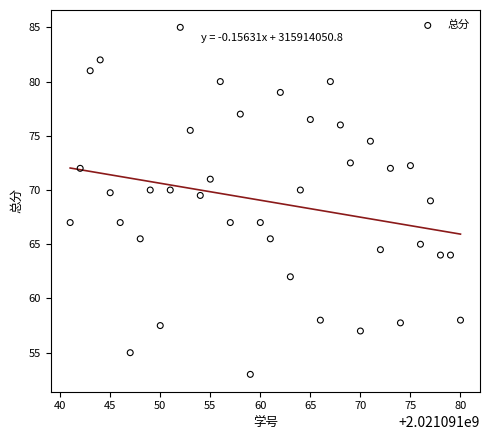

What is the range of Y values (max minus min)?

32.0